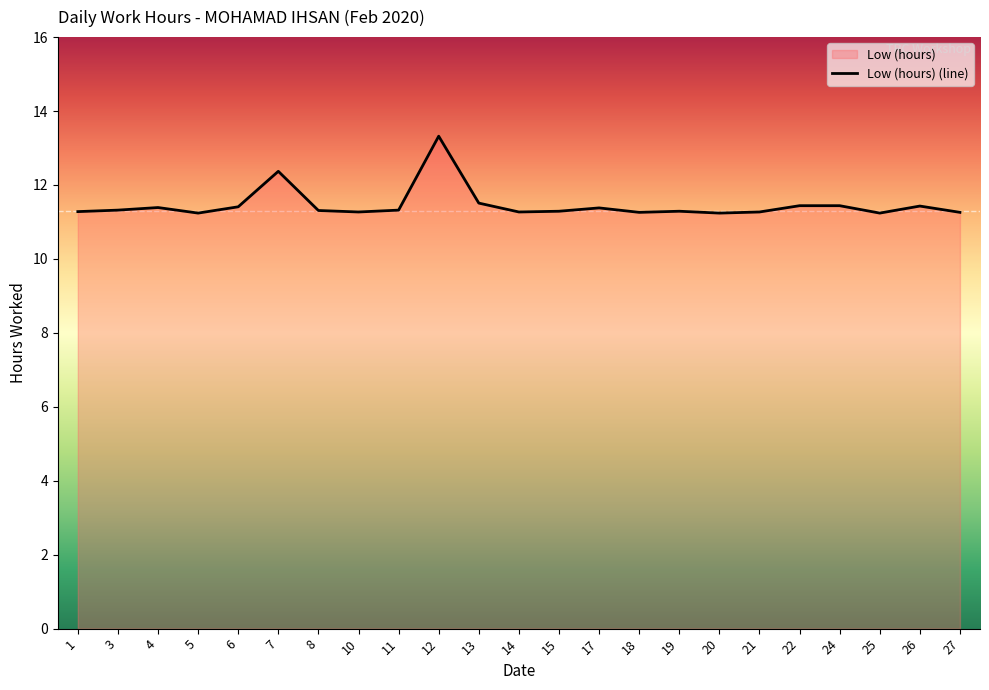

Which has a higher value, 25 or 7?

7